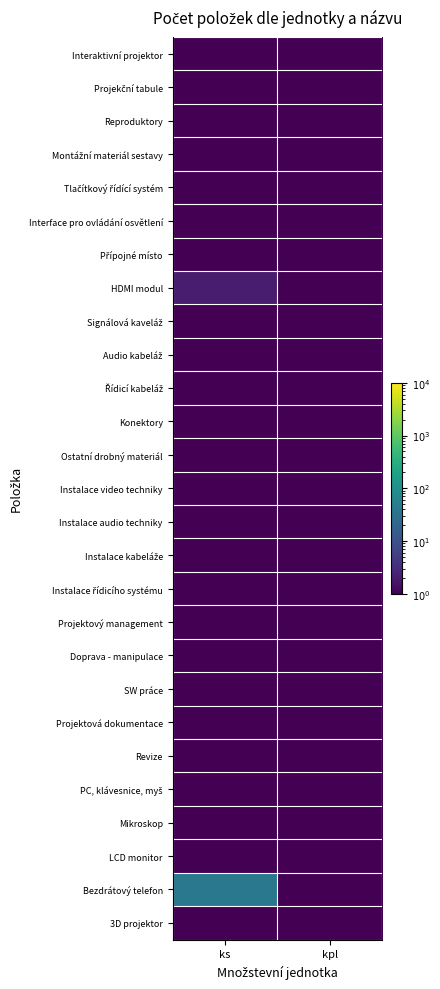

What is the total value across all series at ks?

67